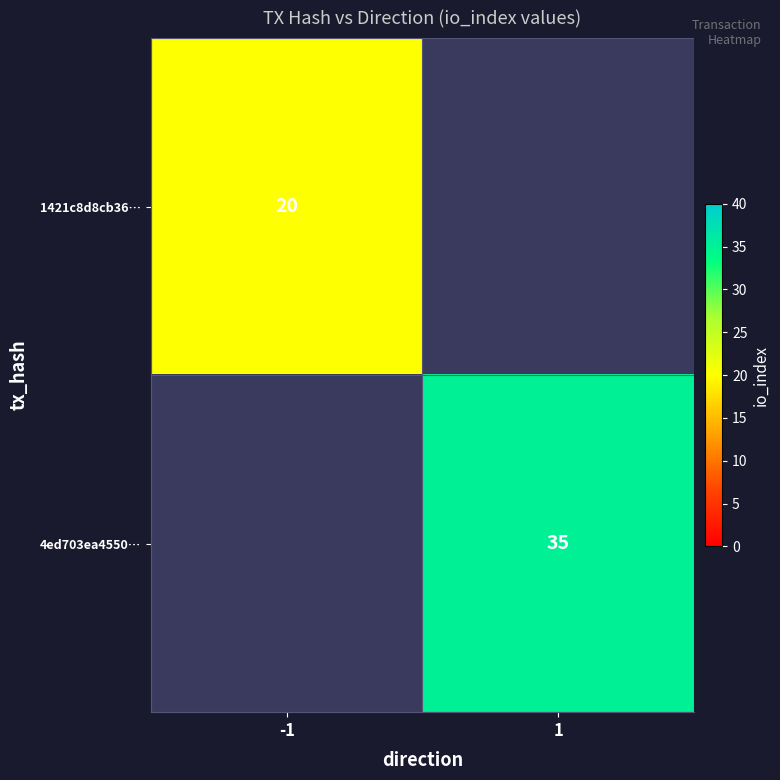

At which category does the chart reach its peak across all series?

1